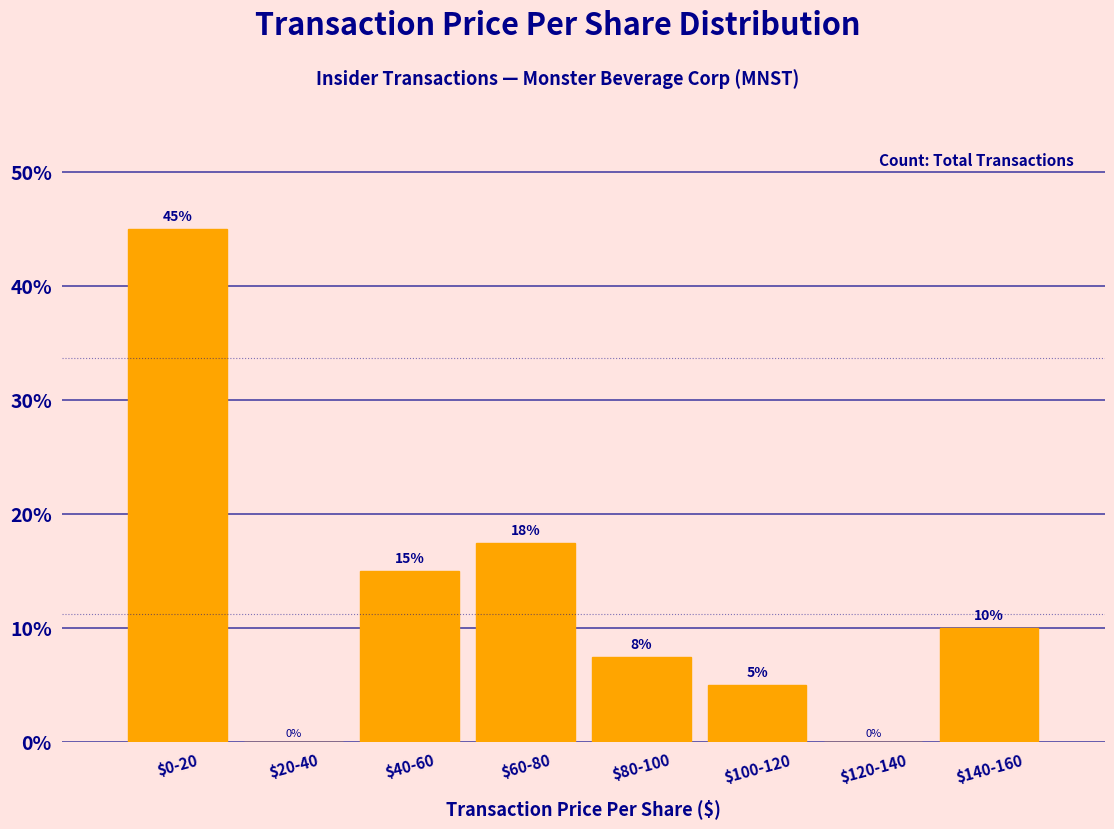

The value at $20-40 is 0.0. True or false?

True